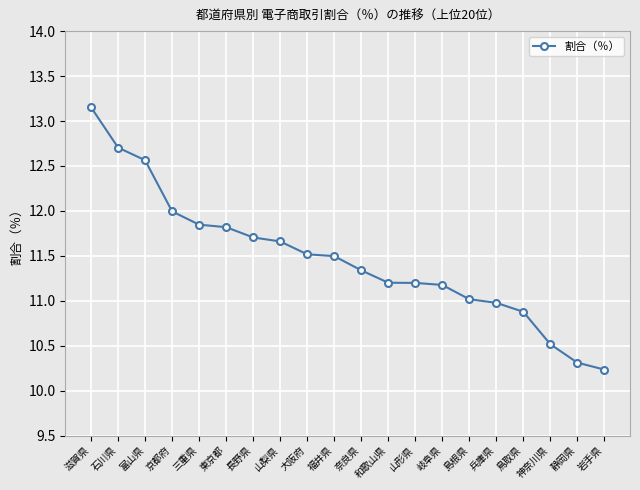

True or false: the data shows 10.9 at 鳥取県.

True